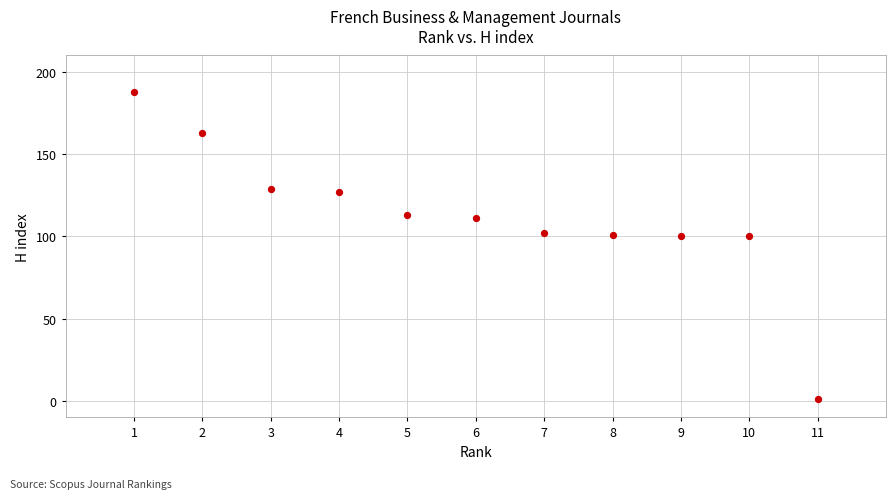

What is the range of X values (max minus min)?

10